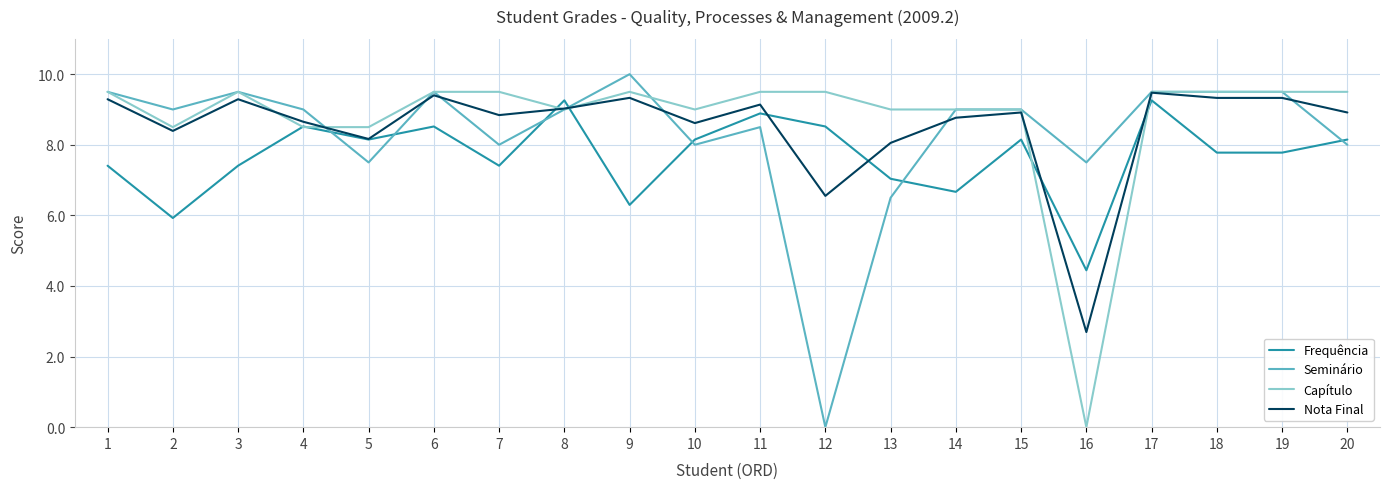

Rank the series by their average value, from highest to lowest.

Capítulo, Nota Final, Seminário, Frequência